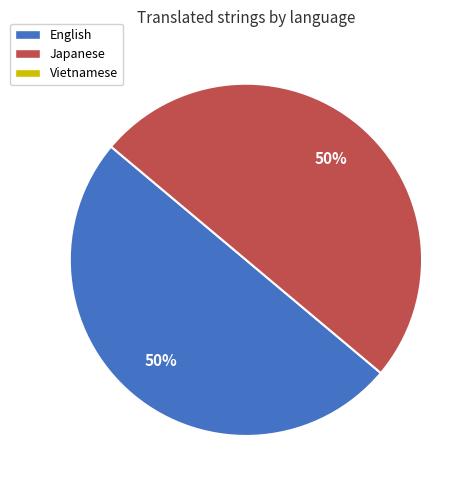

To the nearest percent, what is the average slice percentage?

50%